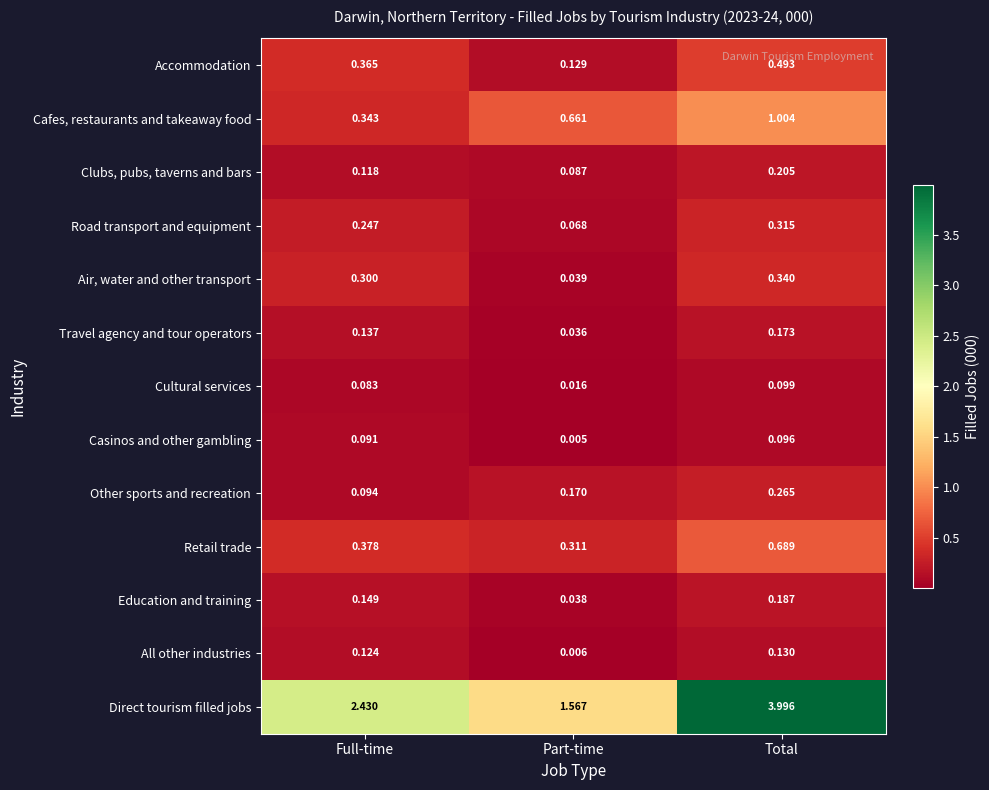

Which series has the widest spread of values?

Direct tourism filled jobs